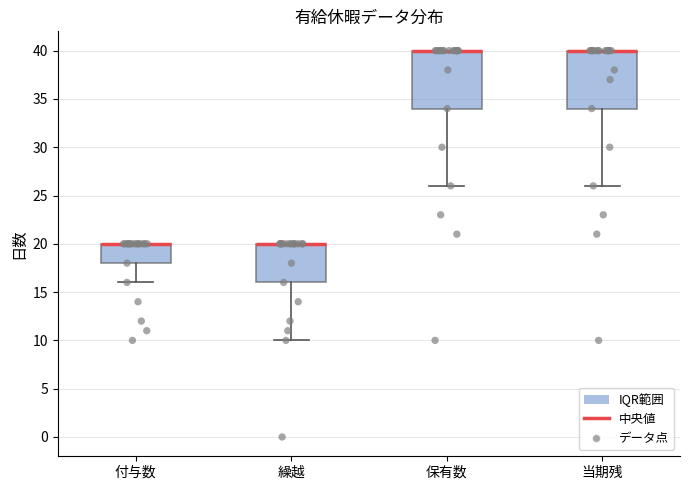

Reading left to right, read every box against the y-axis: the position of its median line, the range the box covers, and the ends of its whiskers. The values are not printed on the chart, so give them approximately, as read against the axis.

付与数: median 20 (drawn on the box's upper edge), box 18 to 20, whiskers 16 to 20
繰越: median 20 (drawn on the box's upper edge), box 16 to 20, whiskers 10 to 20
保有数: median 40 (drawn on the box's upper edge), box 34 to 40, whiskers 26 to 40
当期残: median 40 (drawn on the box's upper edge), box 34 to 40, whiskers 26 to 40